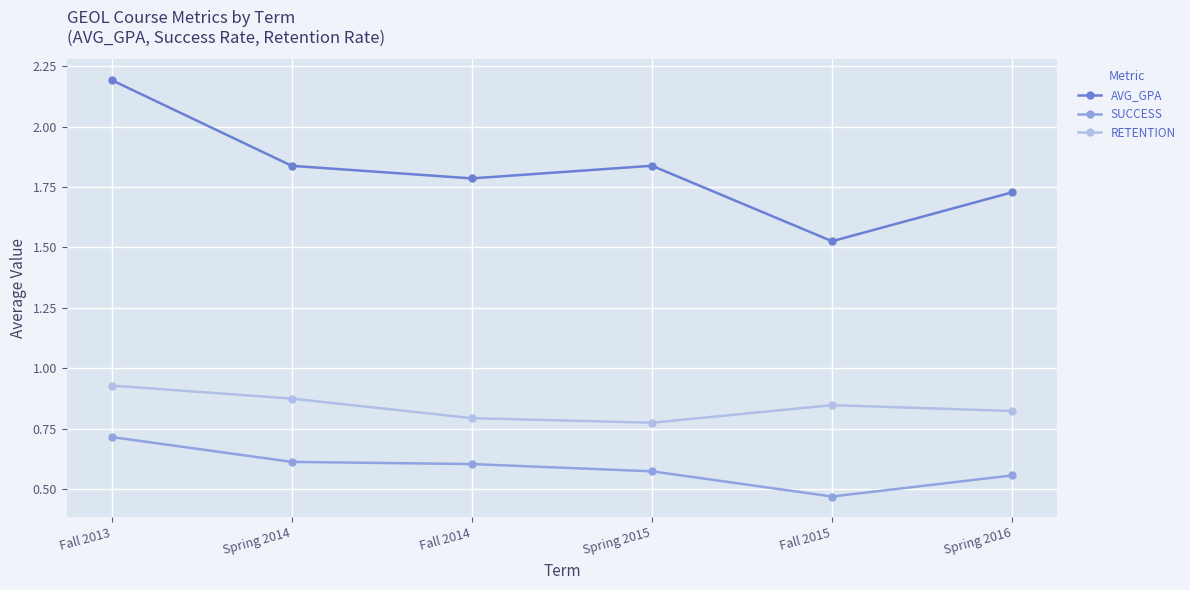

Is the value of AVG_GPA at Spring 2014 greater than the value of SUCCESS at Spring 2015?

Yes